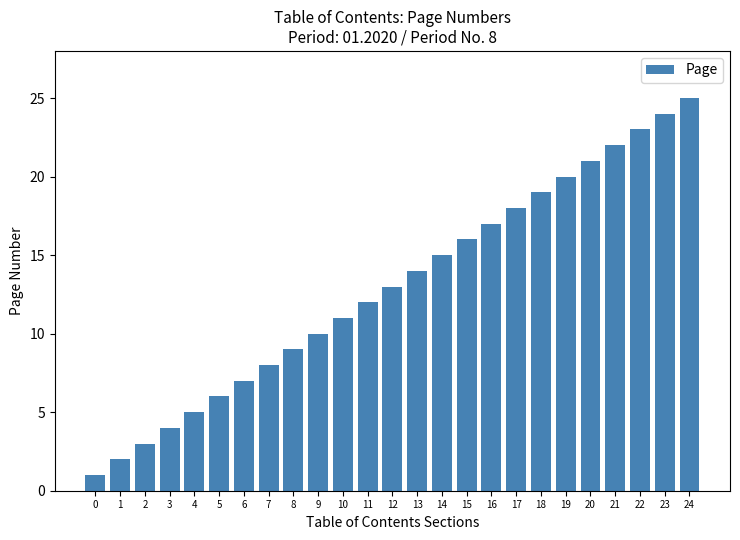

What is the sum of all values?

325